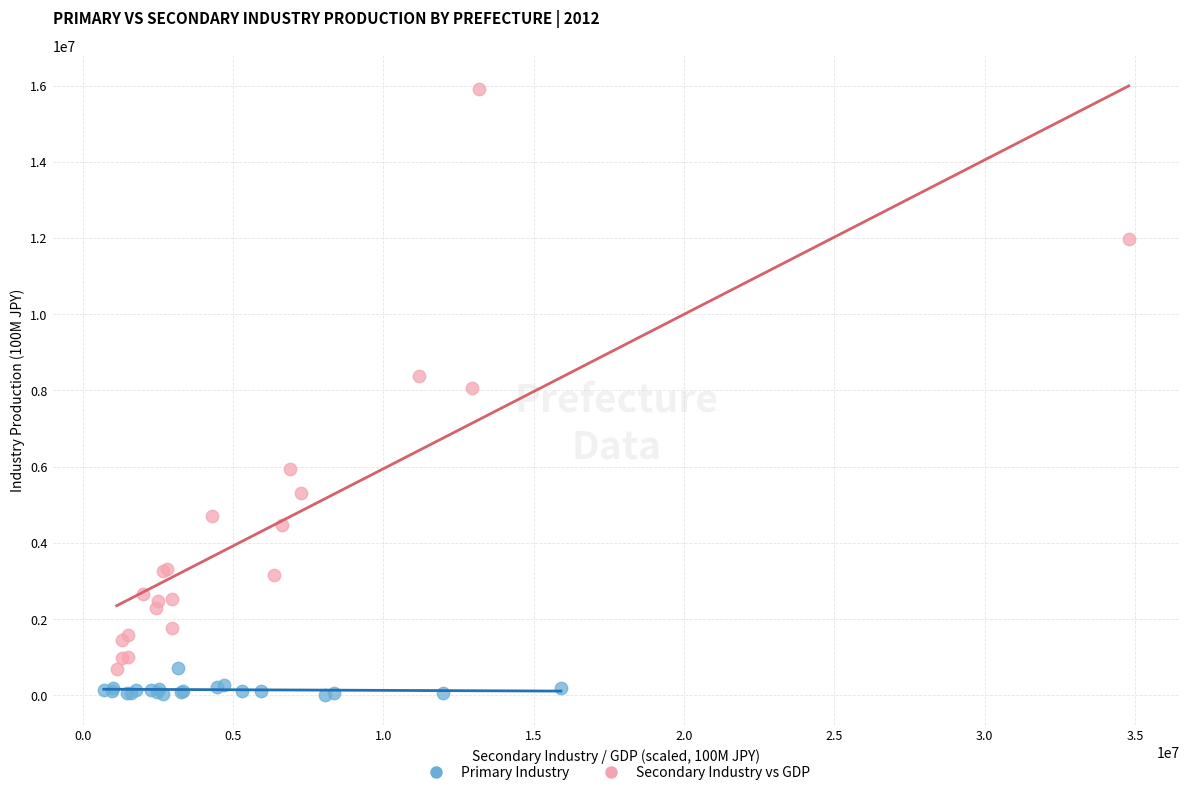

Which series reaches the minimum Y coordinate?

Primary Industry